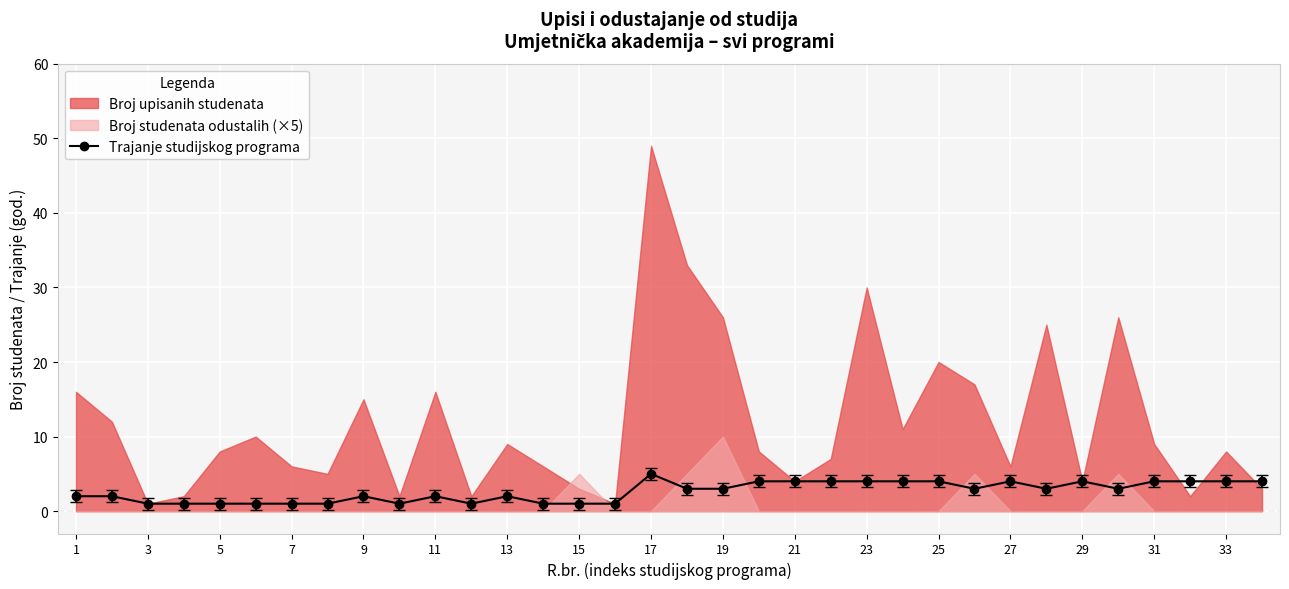

True or false: Trajanje studijskog programa has a value of 7 at 17.

False